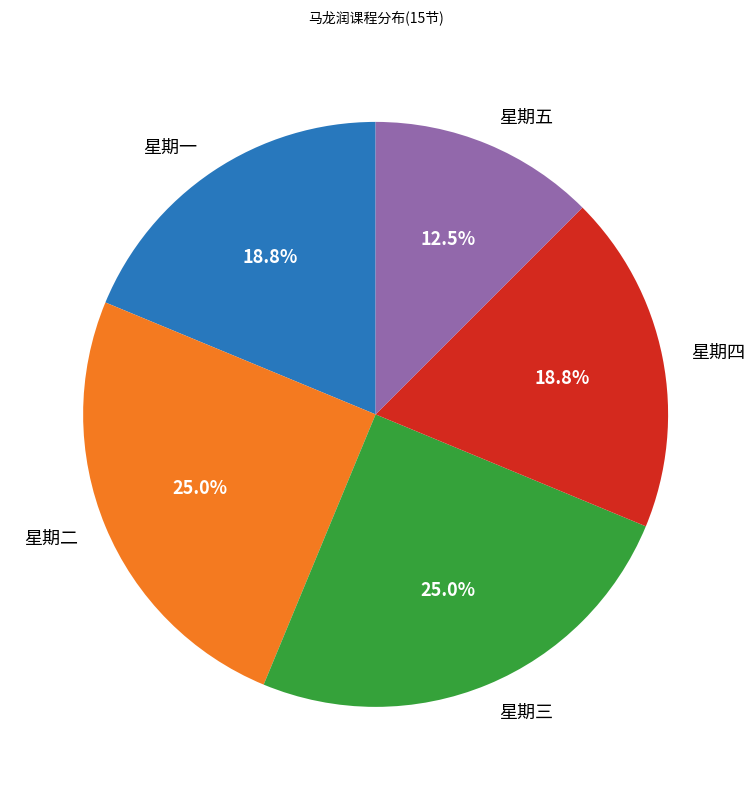

How many slices are in this pie chart?

5